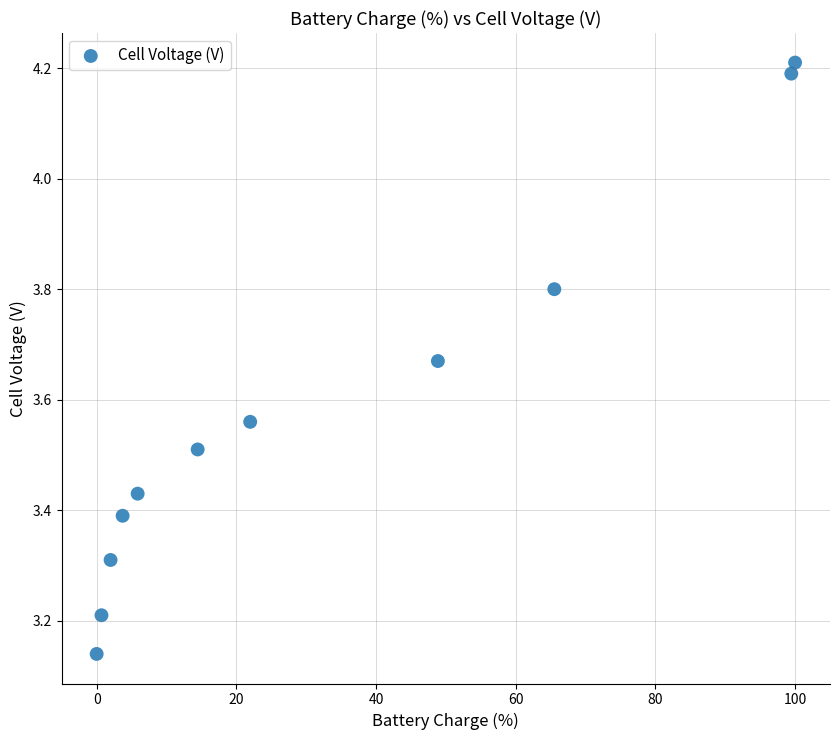

What is the average X value?

33.0